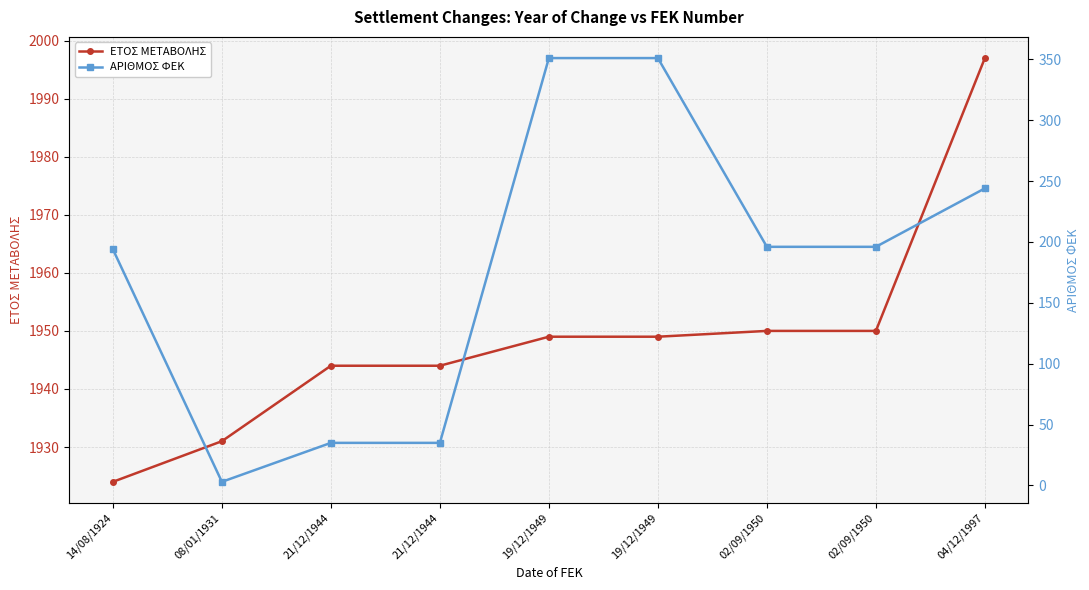

What is the difference between the ΕΤΟΣ ΜΕΤΑΒΟΛΗΣ values at 19/12/1949 and 02/09/1950?

1